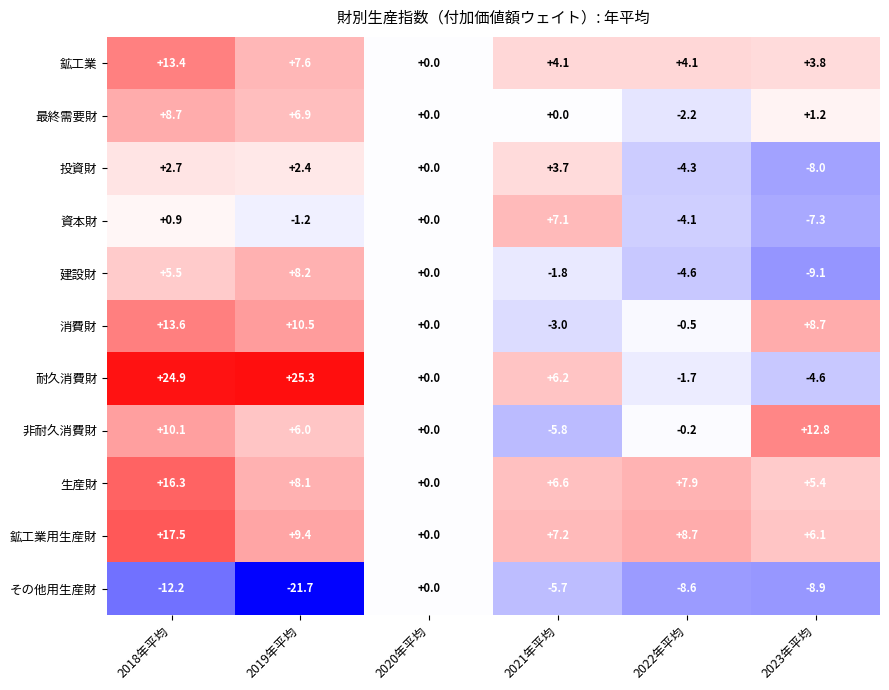

Between 2018年平均 and 2022年平均, which series saw the biggest shift?

耐久消費財